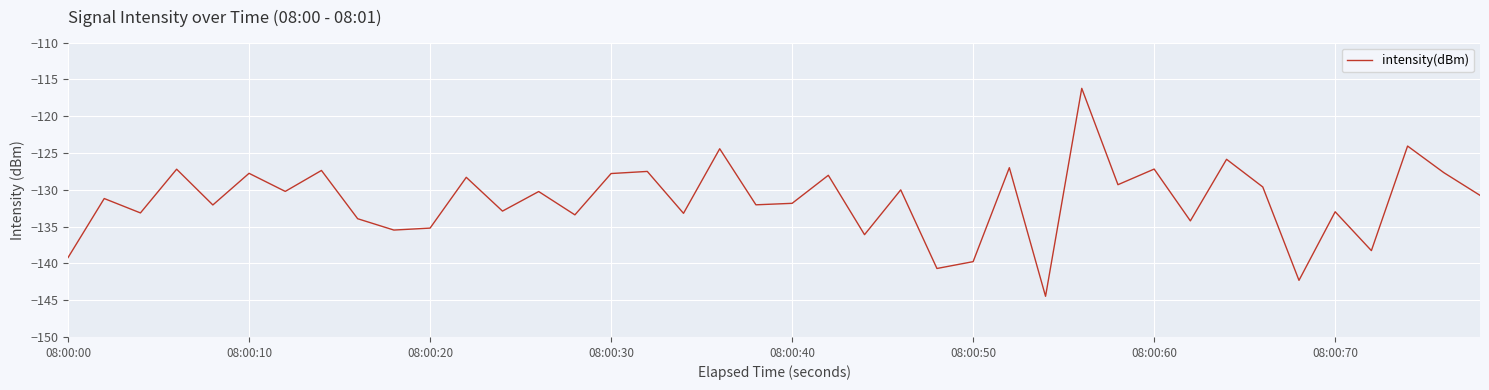

What is the smallest value displayed?

-144.5